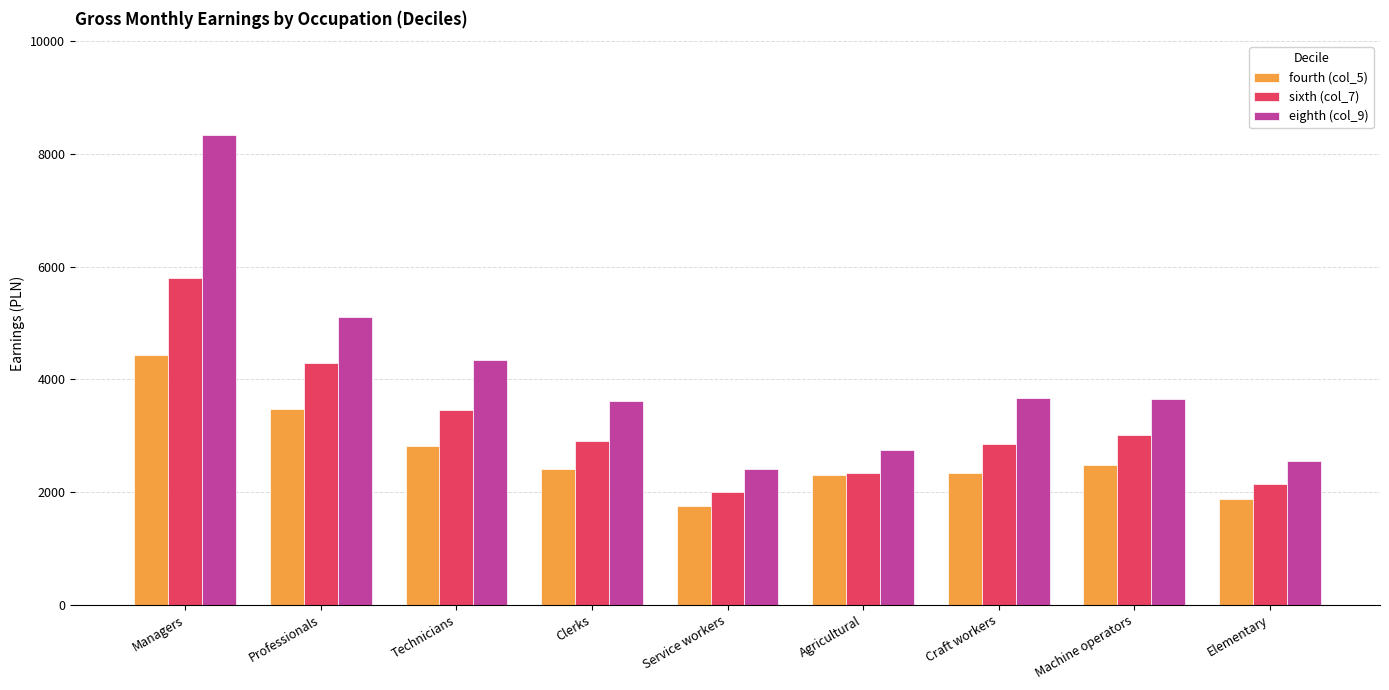

How many bars are there in total?

27